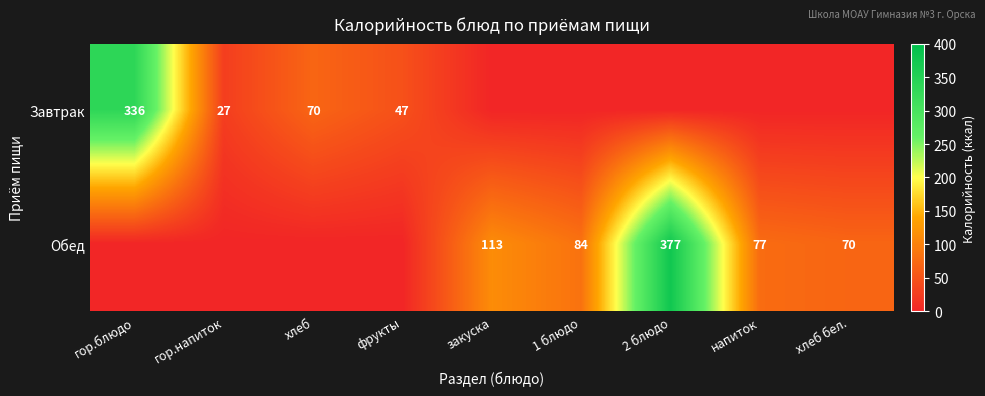

What is the spread (max minus min) of values at хлеб?

70.0